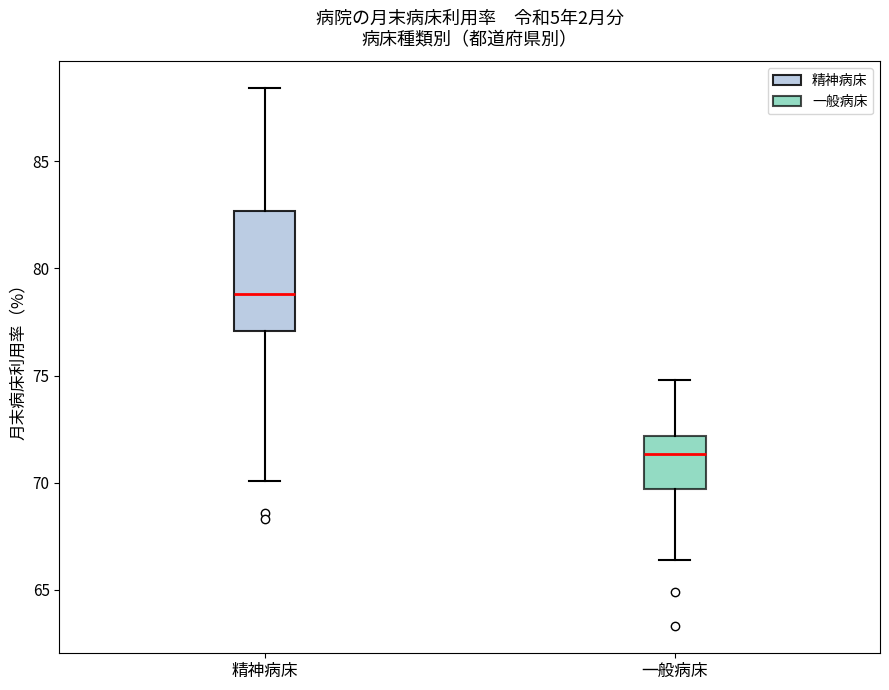

Comparing the boxes themselves (not the whiskers), which one is the tallest?

精神病床